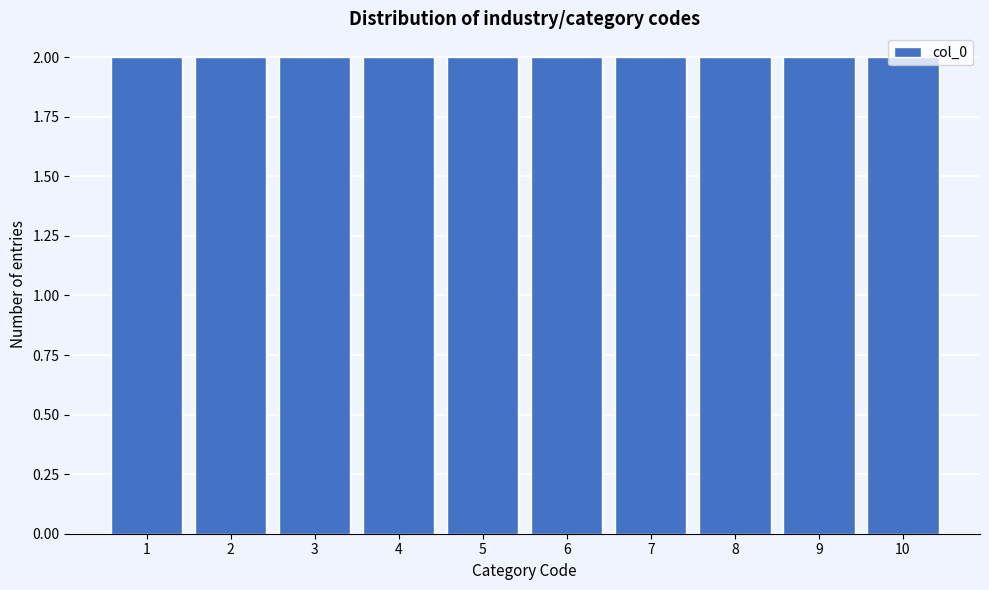

Reading left to right, list every bar in this chart as the range it spans on the x-axis followed by its height. The values are not printed on the chart, so give them approximately, as read against the axis.

0.5 to 1.5: 2
1.5 to 2.5: 2
2.5 to 3.5: 2
3.5 to 4.5: 2
4.5 to 5.5: 2
5.5 to 6.5: 2
6.5 to 7.5: 2
7.5 to 8.5: 2
8.5 to 9.5: 2
9.5 to 10.5: 2